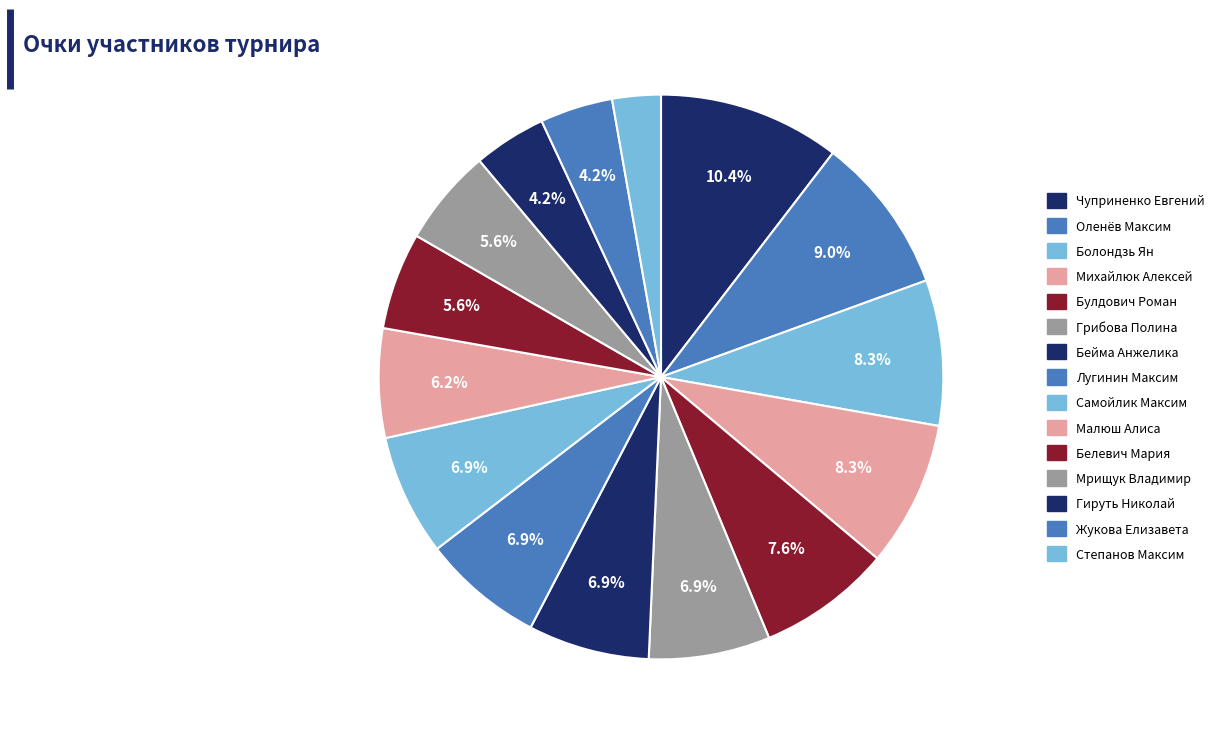

Is the sum of Гируть Николай and Бейма Анжелика greater than half?

No